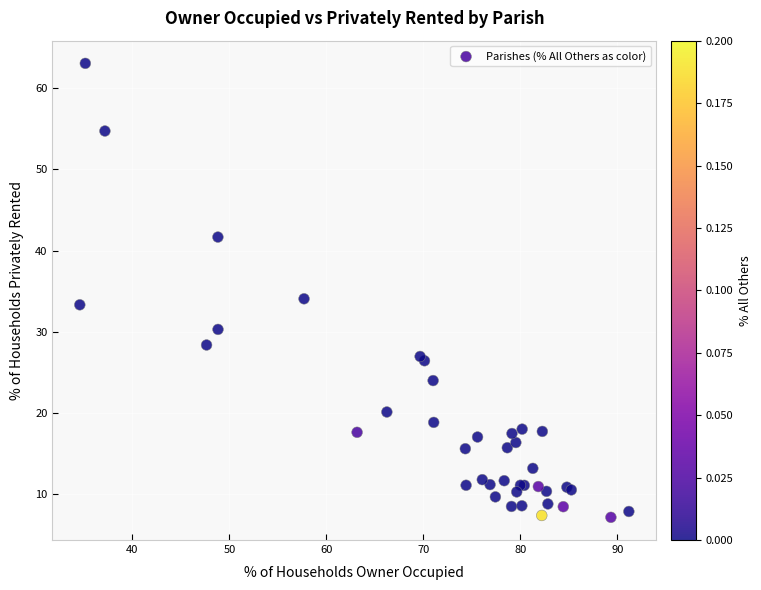

What Y value in the scatter plot is closest to 35?

34.1